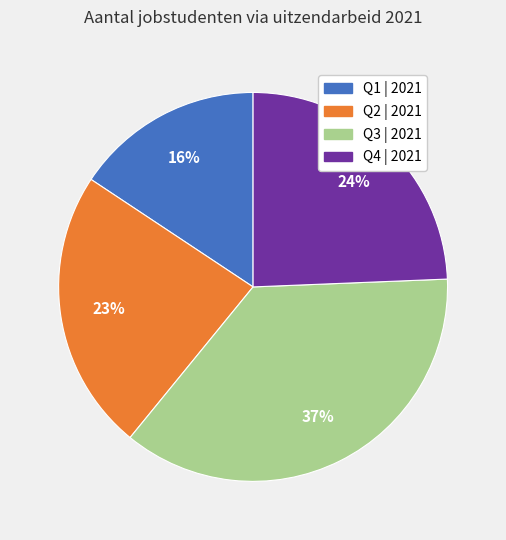

How many slices are in this pie chart?

4